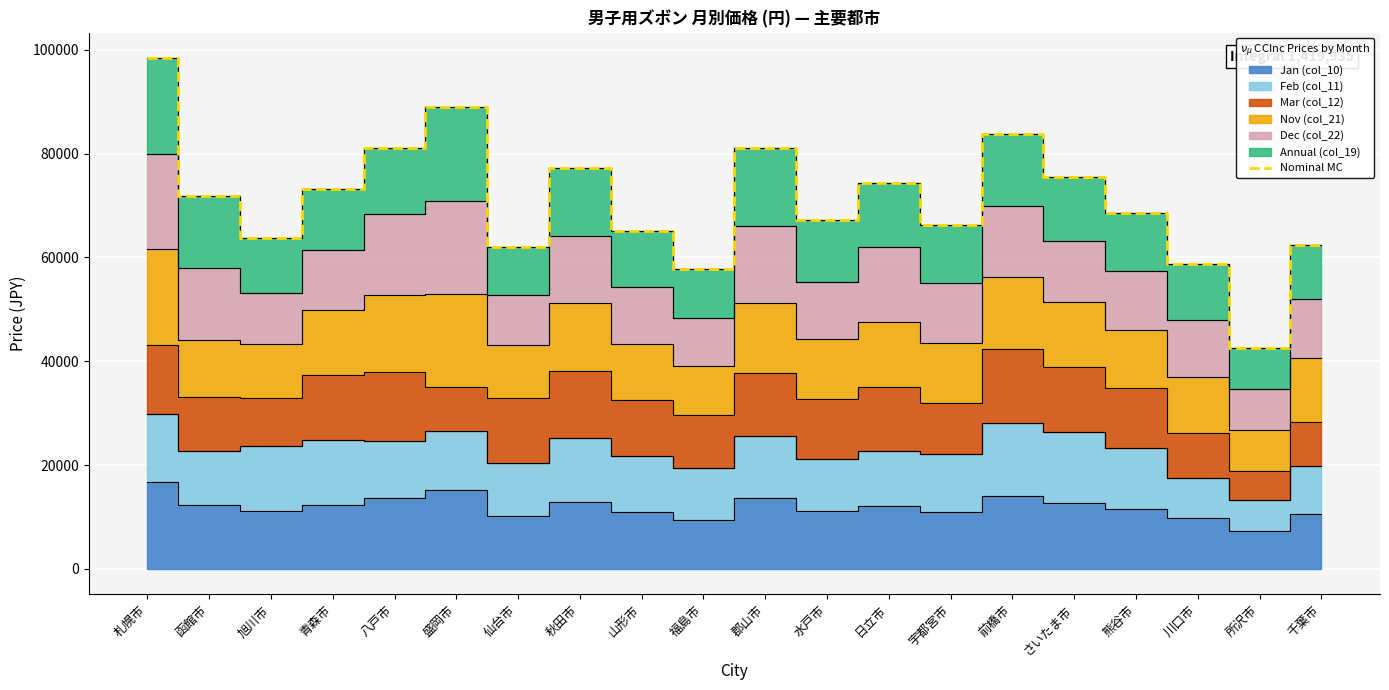

Which category has the lowest value across all series?

所沢市